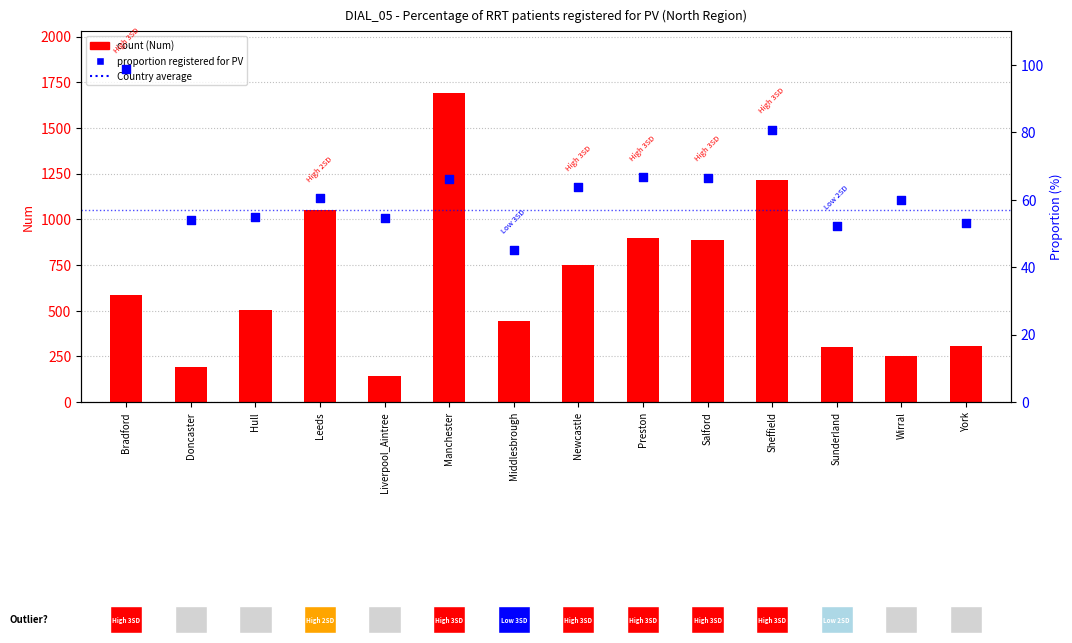

Which series contains the highest Y value?

Num (count)